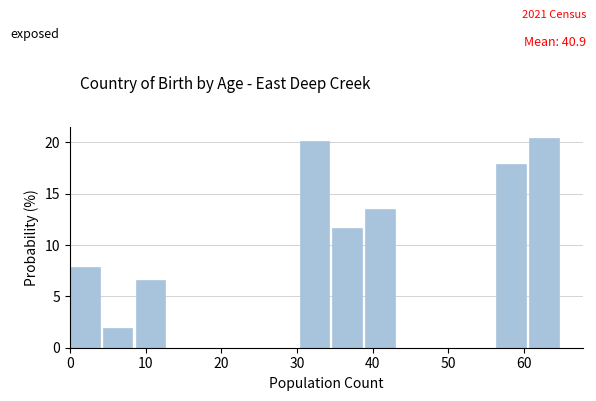

Reading left to right, list every bar in this chart as the range it spans on the x-axis followed by its height. Neither the bar edges nor the heights are printed on the chart, so give them approximately, as read against the axes.

0 to 4: 8.0
4 to 9: 2.0
9 to 13: 6.5
13 to 17: 0
17 to 22: 0
22 to 26: 0
26 to 30: 0
30 to 35: 20.0
35 to 39: 11.5
39 to 43: 13.5
43 to 48: 0
48 to 52: 0
52 to 56: 0
56 to 61: 18.0
61 to 65: 20.5